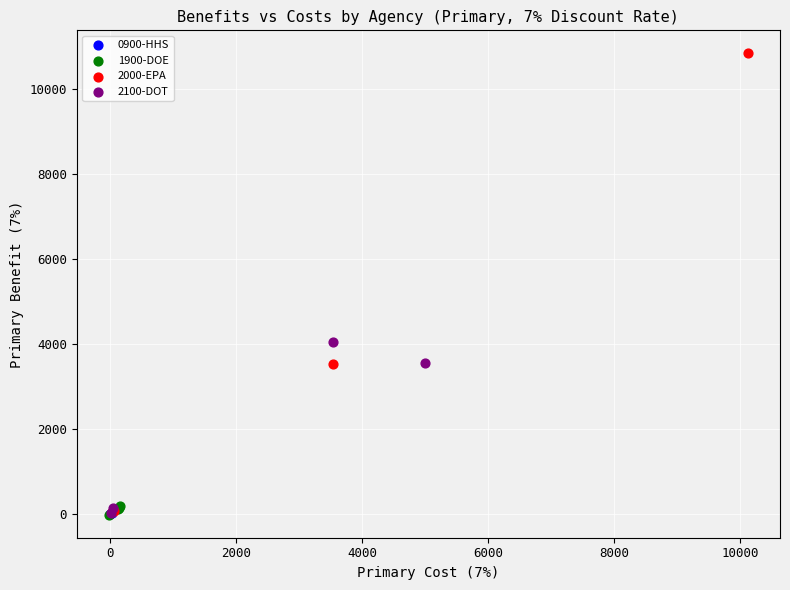

What are all the series names shown in the legend?

0900-HHS, 1900-DOE, 2000-EPA, 2100-DOT